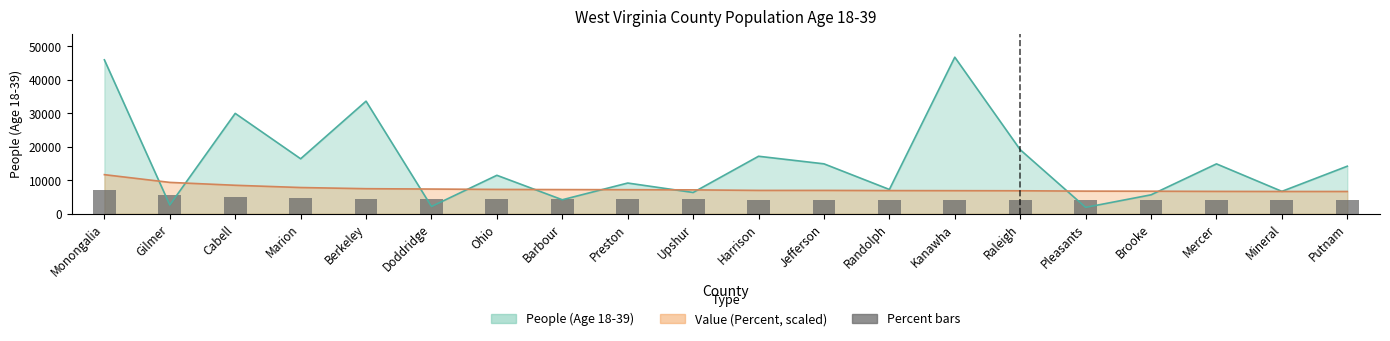

What position from the right is Barbour?

13